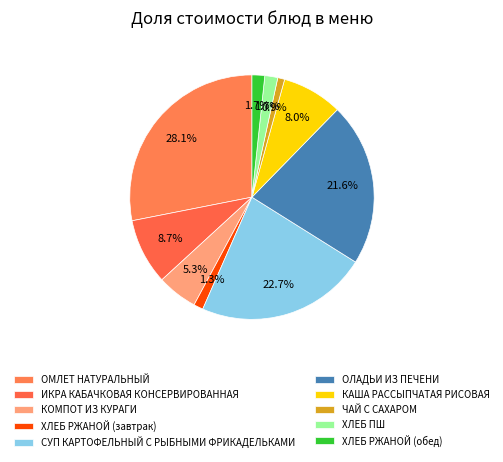

Count the number of slices in the pie.

10